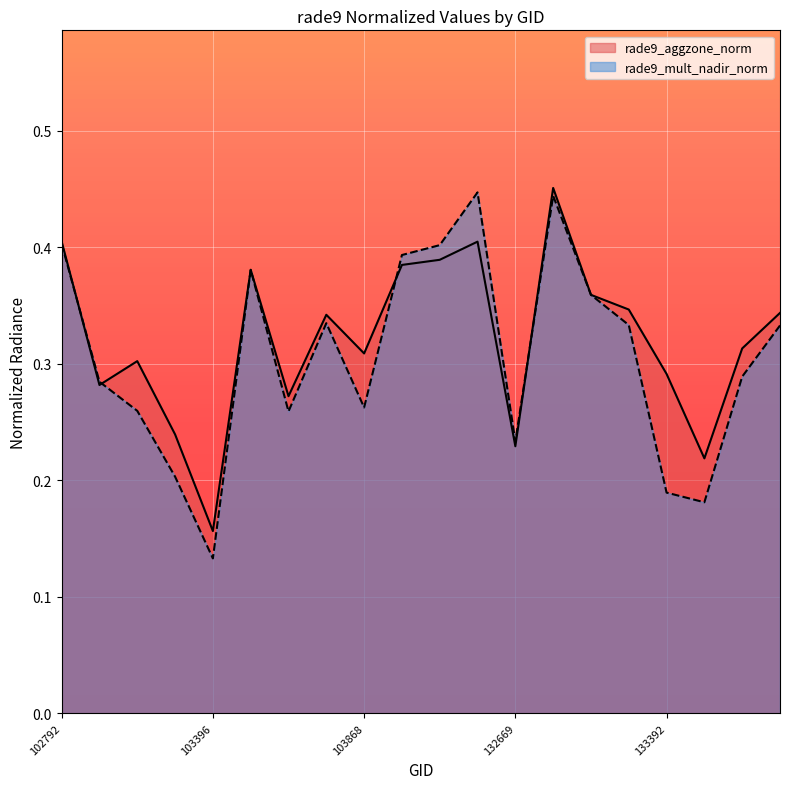

Which series ends up on top after the final intersection of rade9_mult_nadir_norm and rade9_aggzone_norm?

rade9_aggzone_norm